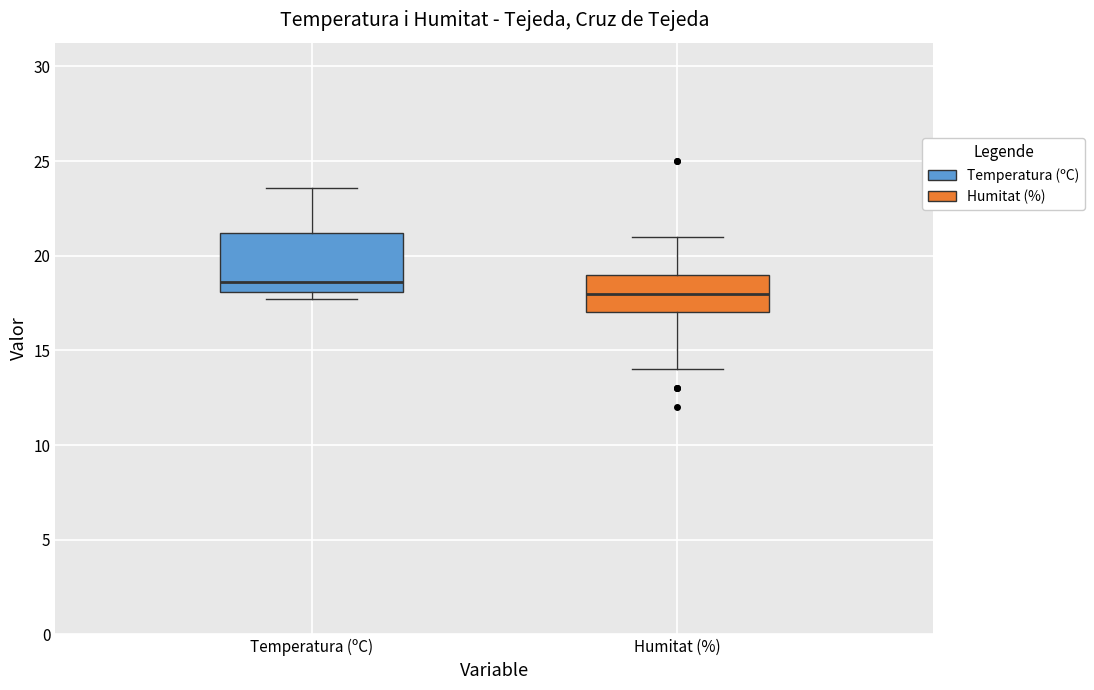

Reading left to right, transcribe this box plot: for each box, give where its median line is, the range the box spans, and where its two whiskers end, as read against the y-axis. The values are not printed on the chart, so give them approximately, as read against the axis.

Temperatura (ºC): median 18.5, box 18.0 to 21.0, whiskers 17.5 to 23.5
Humitat (%): median 18.0, box 17.0 to 19.0, whiskers 14.0 to 21.0